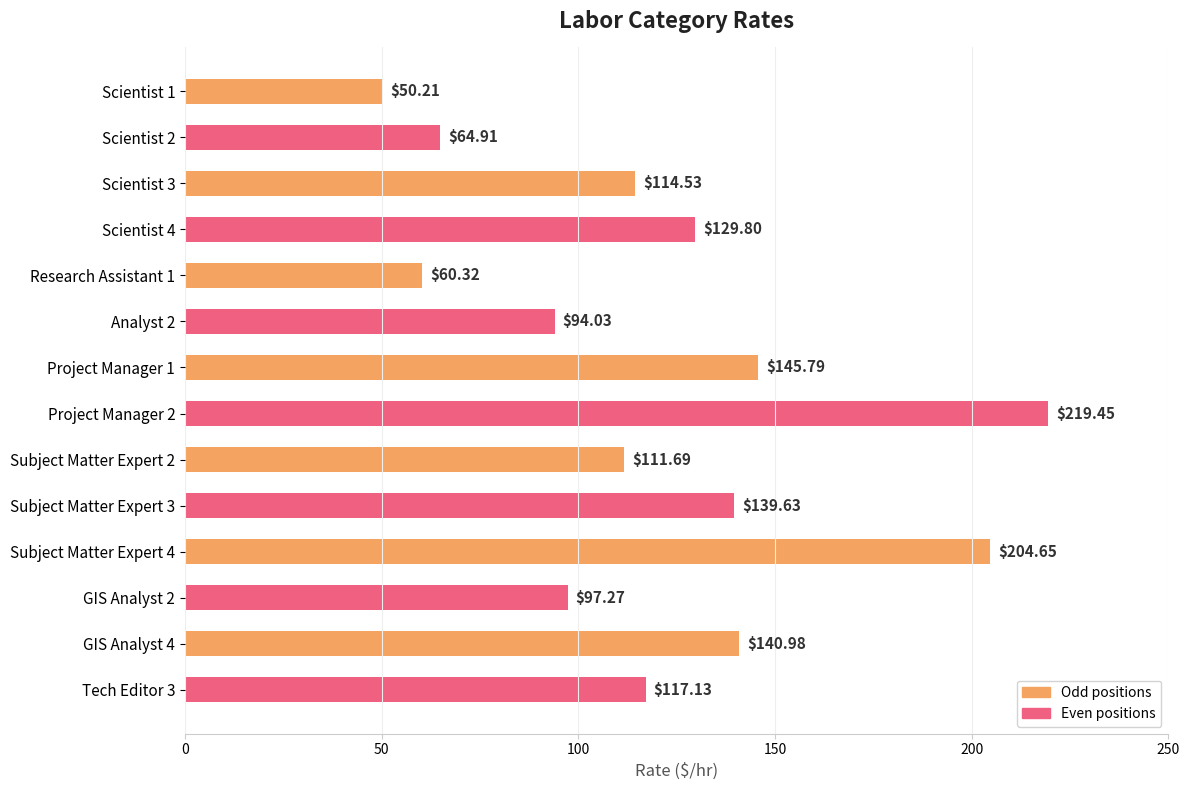

How many bars are there in total?

14